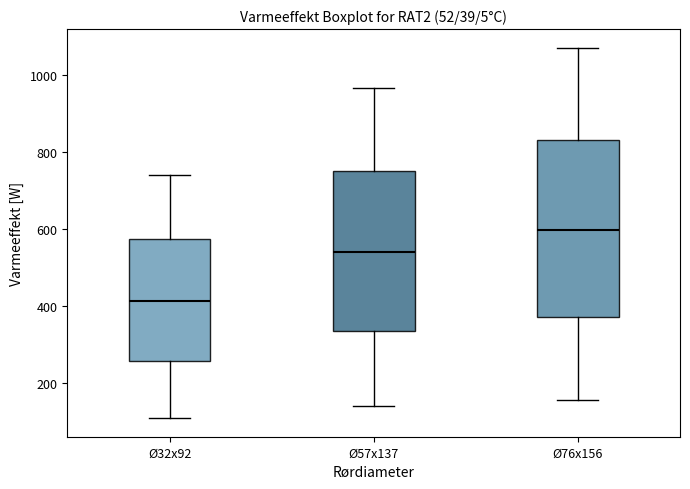

Reading left to right, transcribe this box plot: for each box, give where its median line is, the range the box spans, and where its two whiskers end, as read against the y-axis. The values are not printed on the chart, so give them approximately, as read against the axis.

Ø32x92: median 420, box 260 to 580, whiskers 100 to 740
Ø57x137: median 540, box 340 to 760, whiskers 140 to 960
Ø76x156: median 600, box 380 to 840, whiskers 160 to 1080